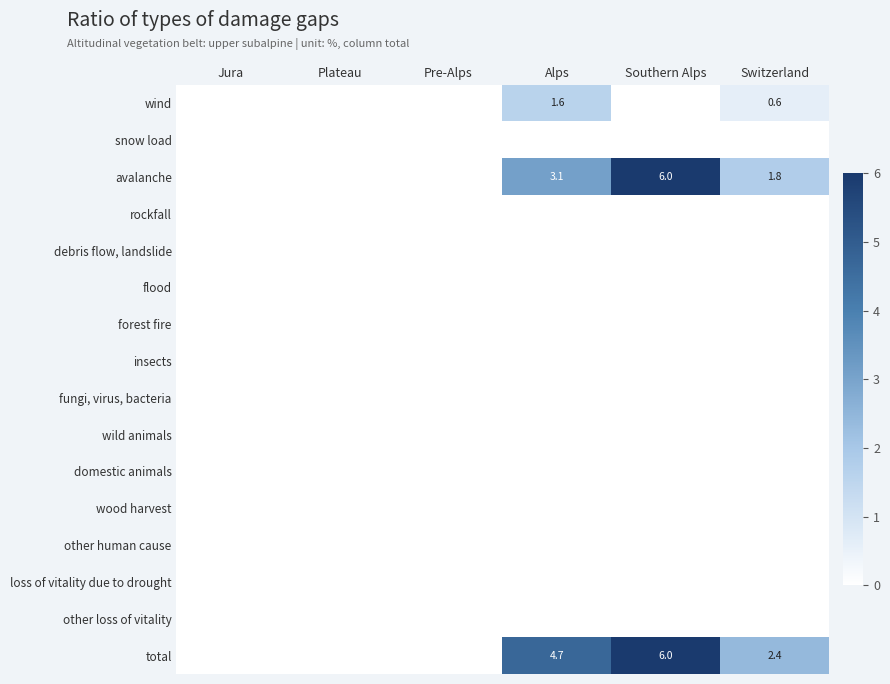

At which category does the chart reach its minimum across all series?

Jura